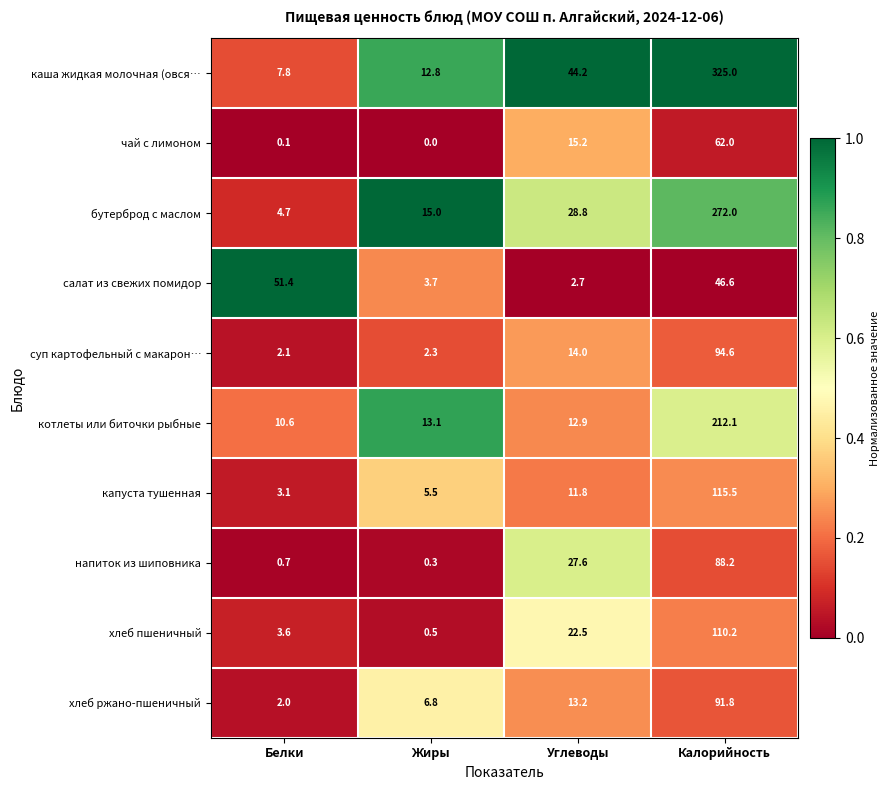

What is the total value across all series at Углеводы?

192.9